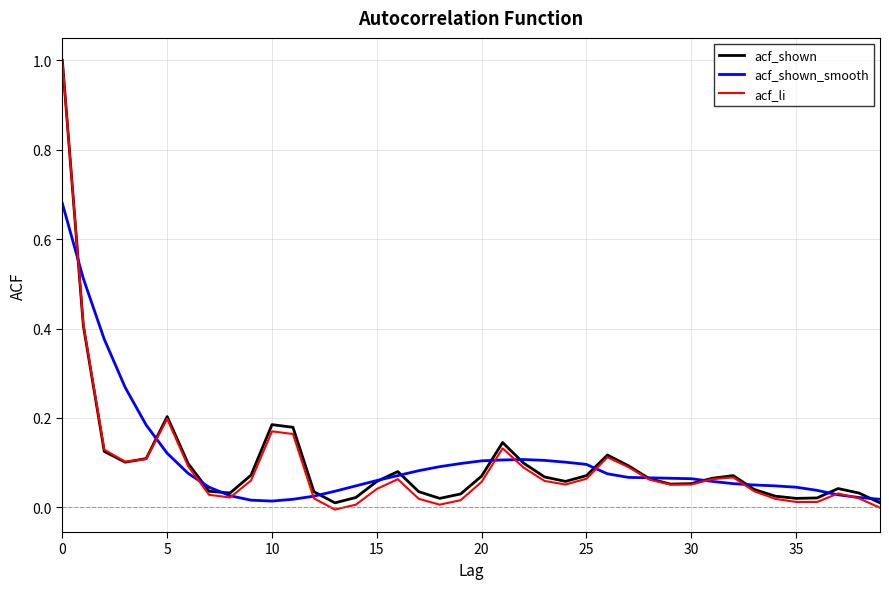

What is the highest value of the acf_li series?

1.0